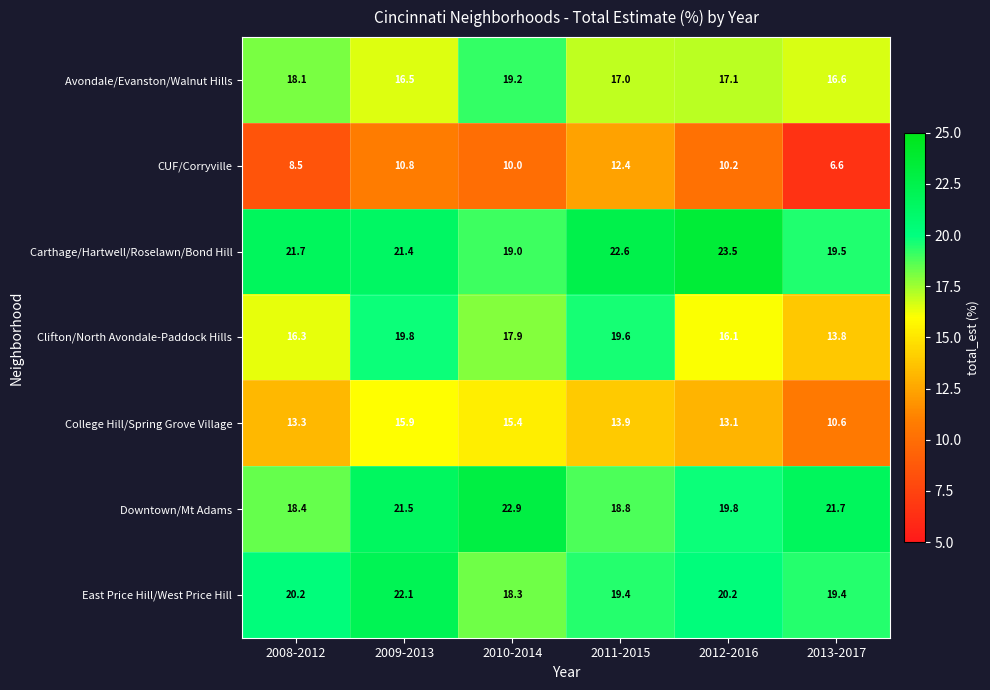

Is it true that East Price Hill/West Price Hill equals 25.6 at 2011-2015?

False